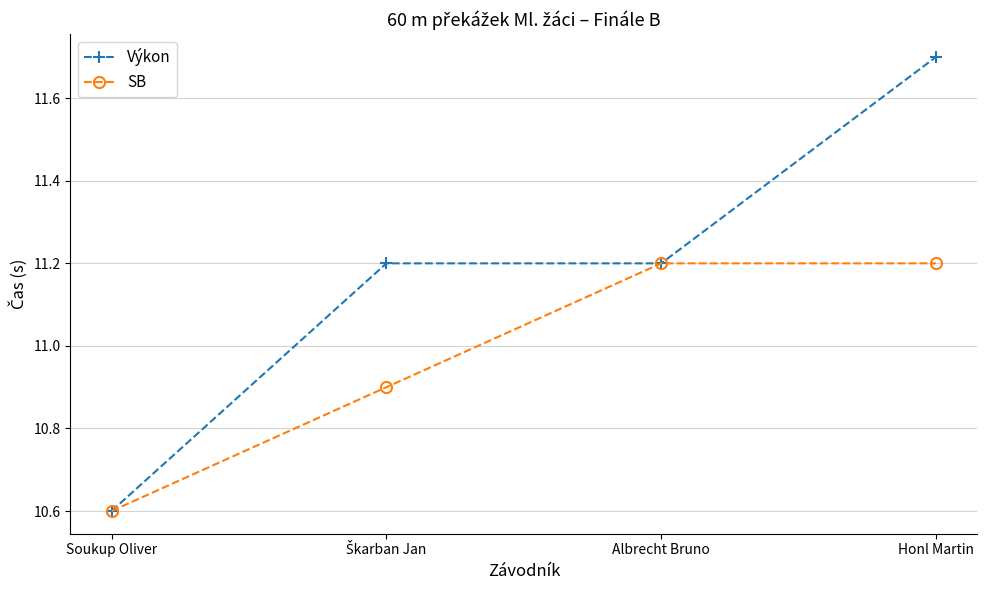

Which category has the lowest value in the SB series?

Soukup Oliver